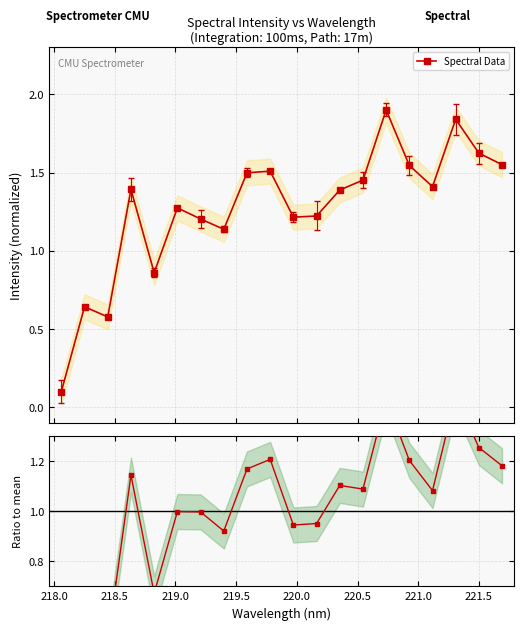

What is the highest value of the Spectral Data series?

1.9